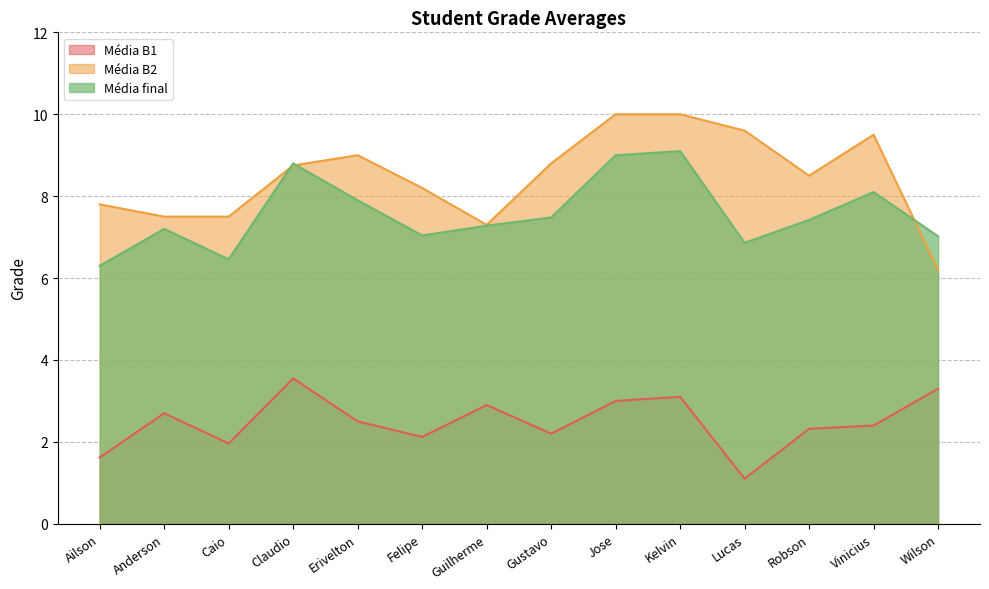

What is the sum of all Média final values?

106.0